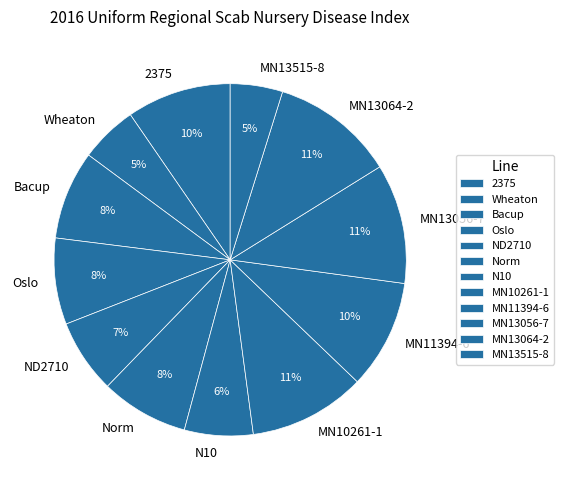

To the nearest percent, what is the average slice percentage?

8%